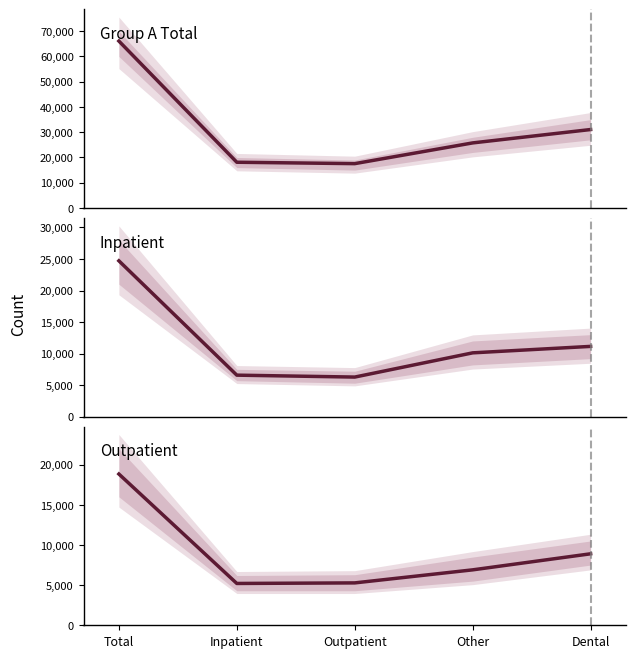

How many series are shown in this chart?

3